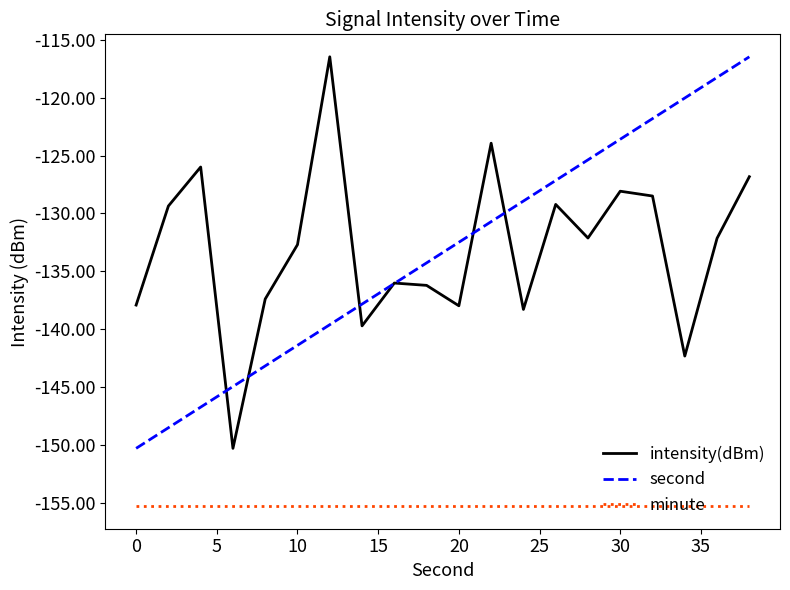

True or false: intensity(dBm) and minute cross at least once.

False